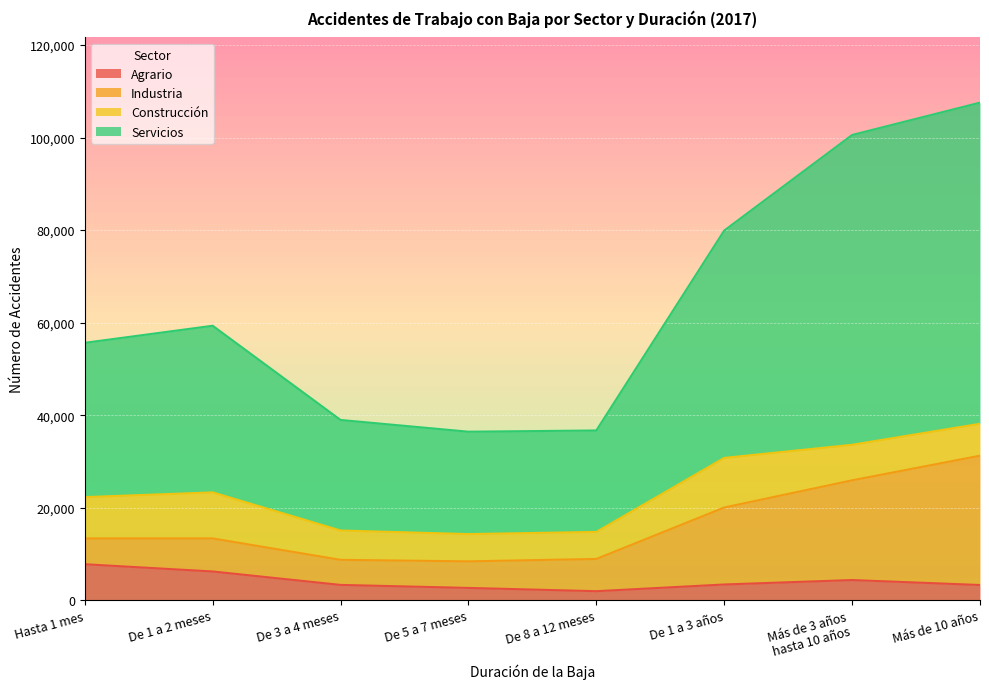

What is the label of the 3rd point from the left?

De 3 a 4 meses